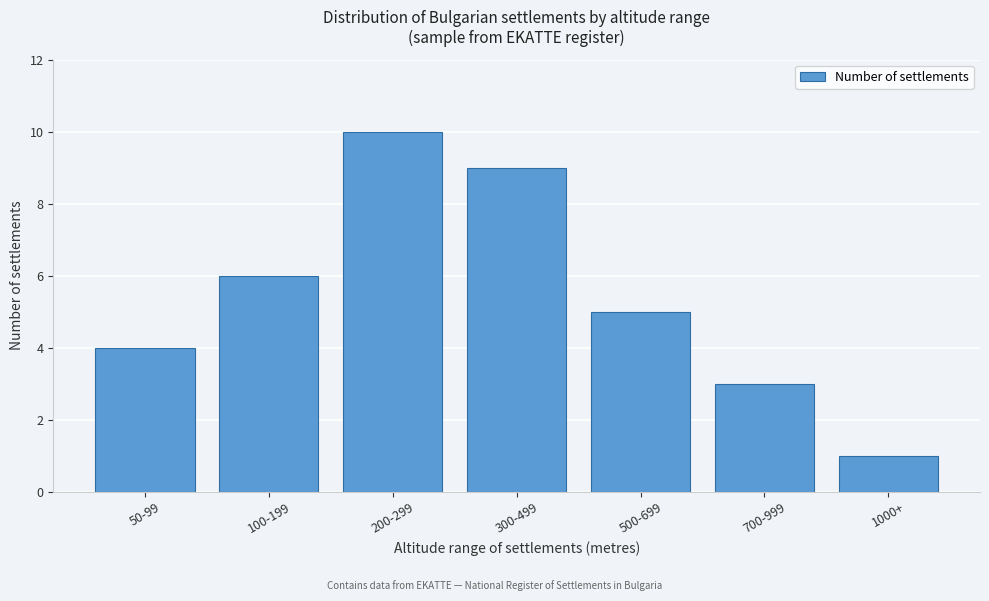

Reading left to right, transcribe all the data shown in this chart.

4	6	10	9	5	3	1